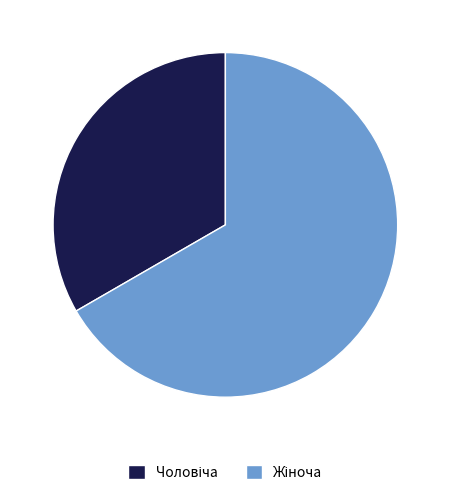

Is there a majority slice in this chart?

Yes